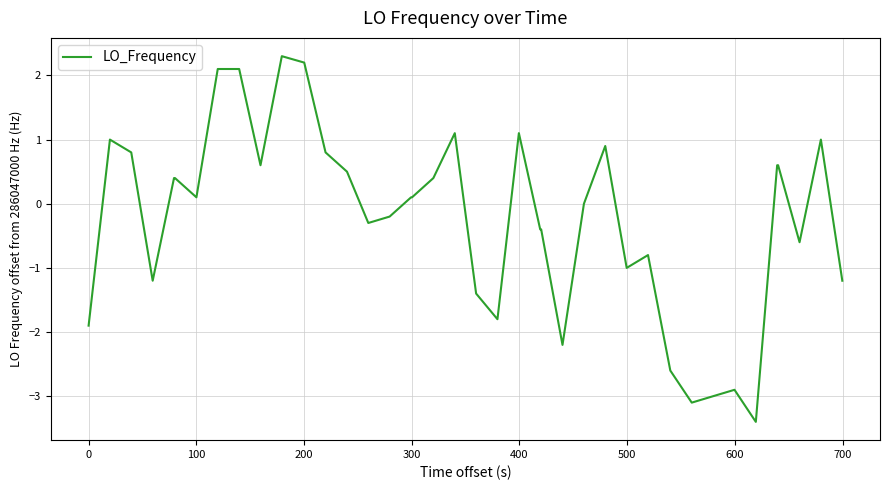

What is the minimum value shown in the chart?

-3.4